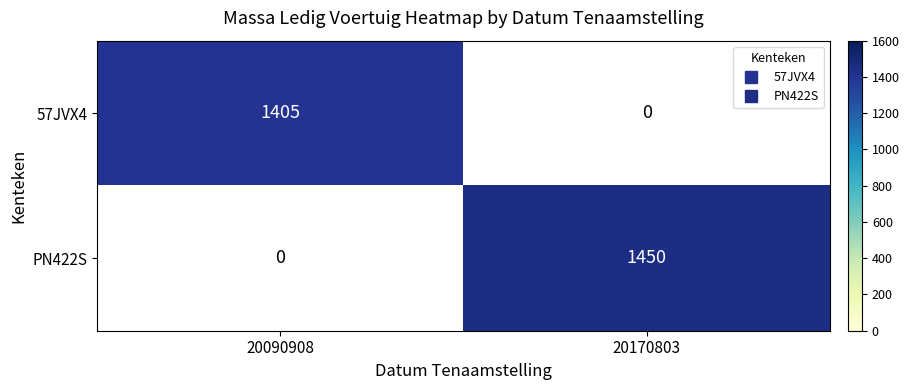

Is it true that 57JVX4 equals 1900.4 at 20090908?

False